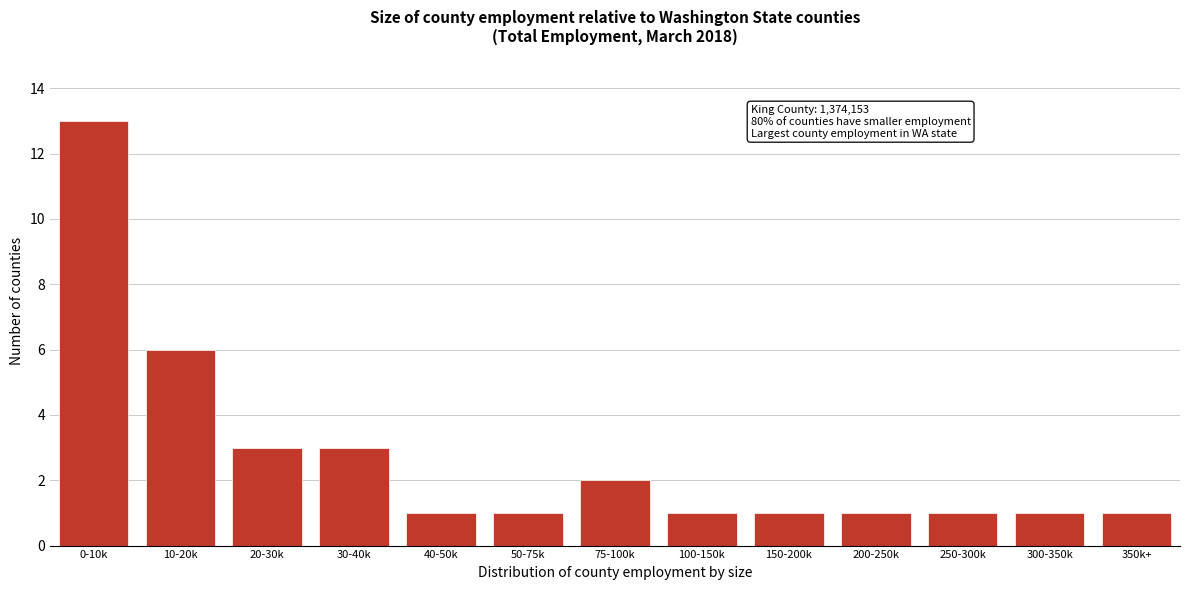

Reading left to right, extract all data points from this chart.

0-10k=13	10-20k=6	20-30k=3	30-40k=3	40-50k=1	50-75k=1	75-100k=2	100-150k=1	150-200k=1	200-250k=1	250-300k=1	300-350k=1	350k+=1